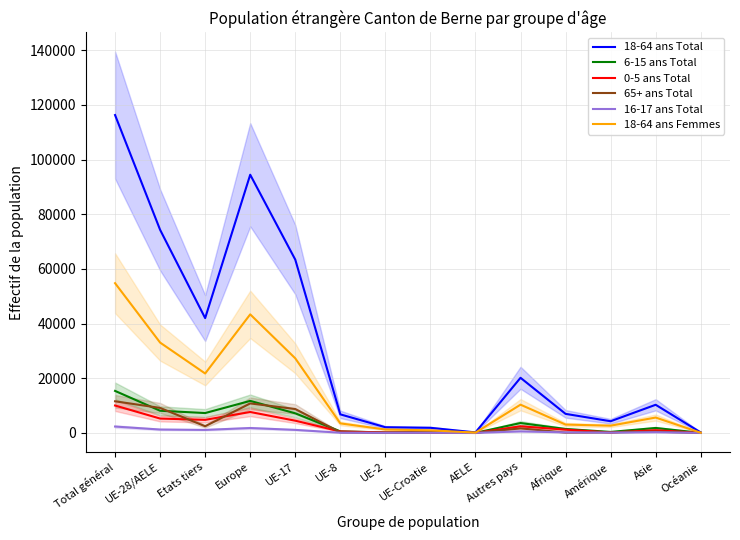

What position from the left is Etats tiers?

3